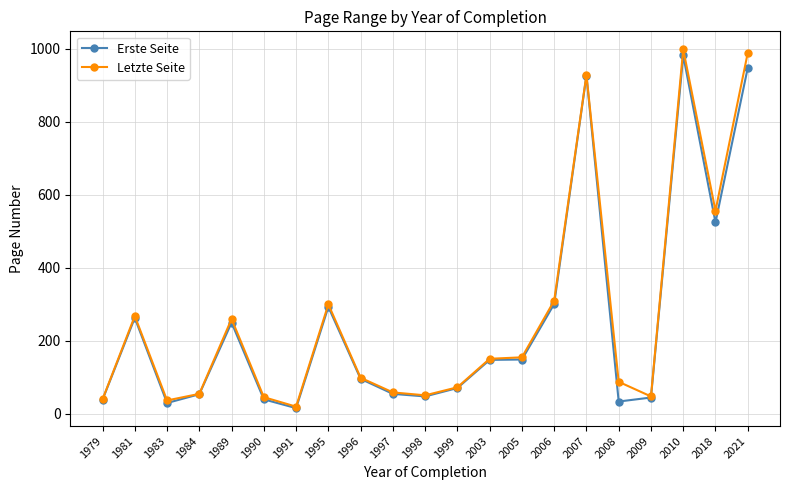

At which label does Letzte Seite first exceed 99?

1981